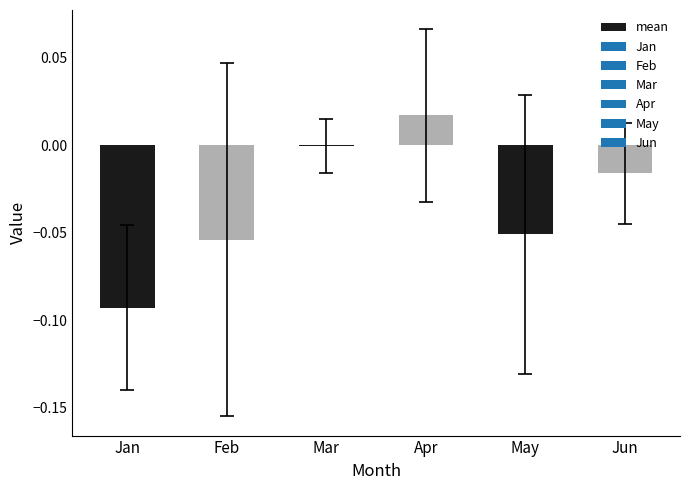

Where is the data nearest to the value 0?

Mar